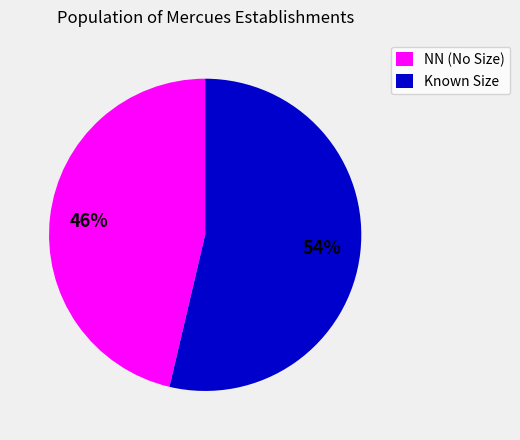

Is there any slice that represents more than half of the pie?

Yes